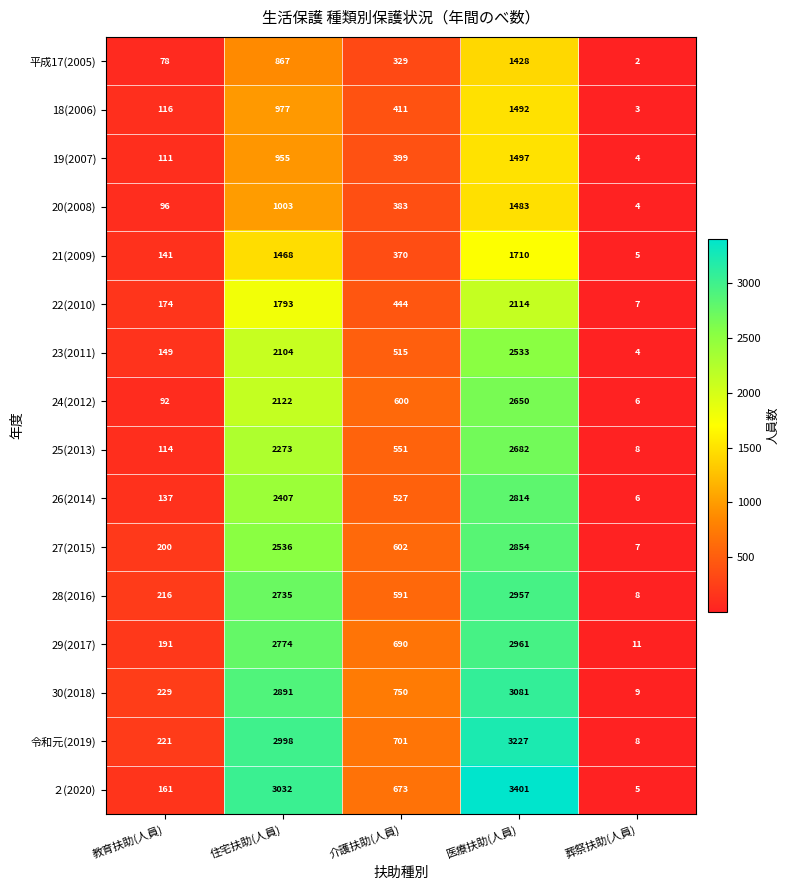

The value of 18(2006) at 教育扶助(人員) is 201. True or false?

False